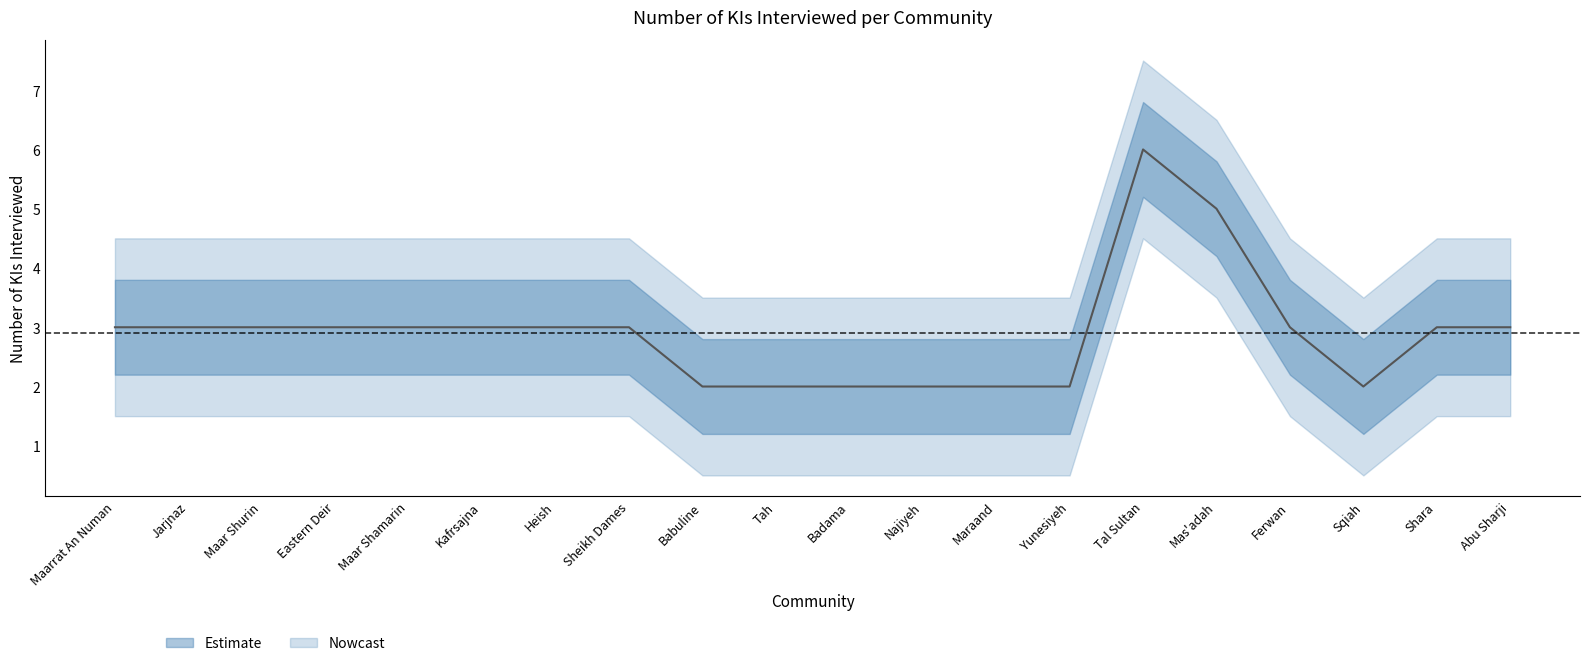

What is the label of the 5th point from the right?

Mas'adah